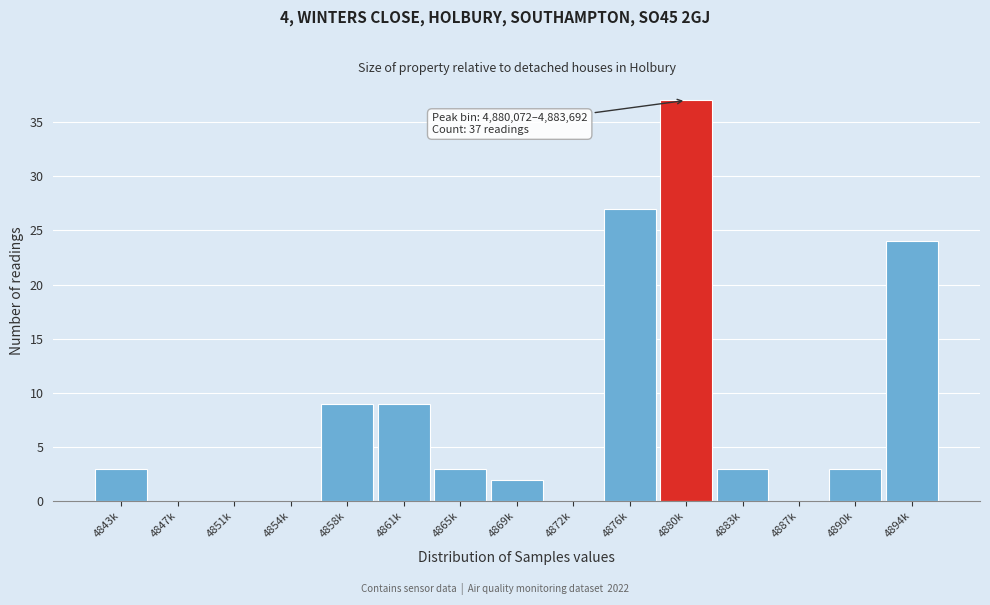

Reading right to left, extract all data points from this chart.

4894k=24	4890k=3	4887k=0	4883k=3	4880k=37	4876k=27	4872k=0	4869k=2	4865k=3	4861k=9	4858k=9	4854k=0	4851k=0	4847k=0	4843k=3